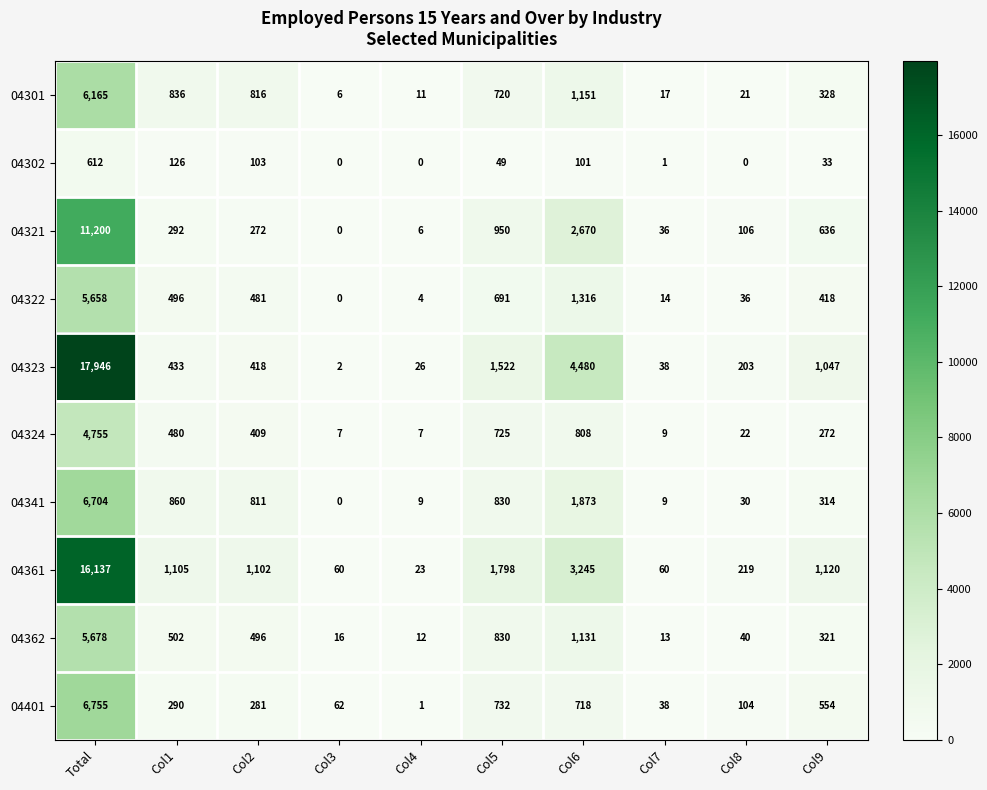

What is the difference between the second highest and second lowest values in the 04401 series?

694